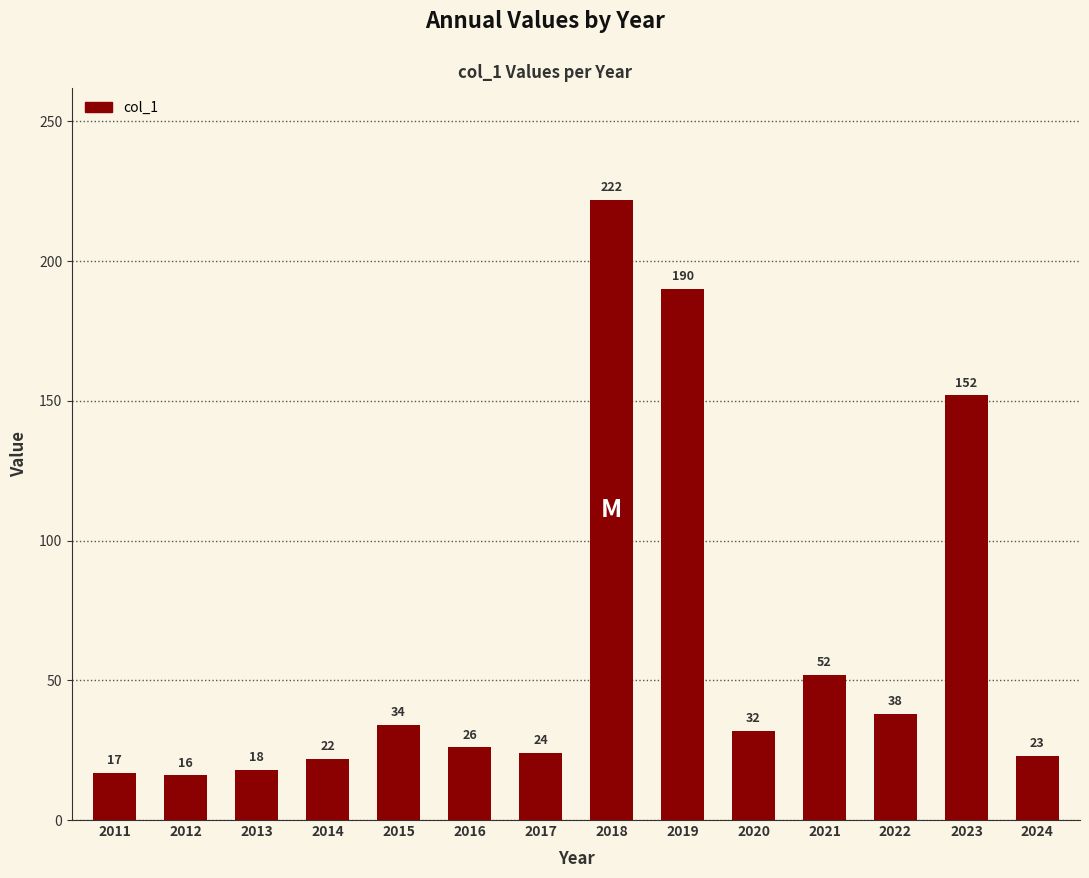

At which label is the value closest to 119?

2023